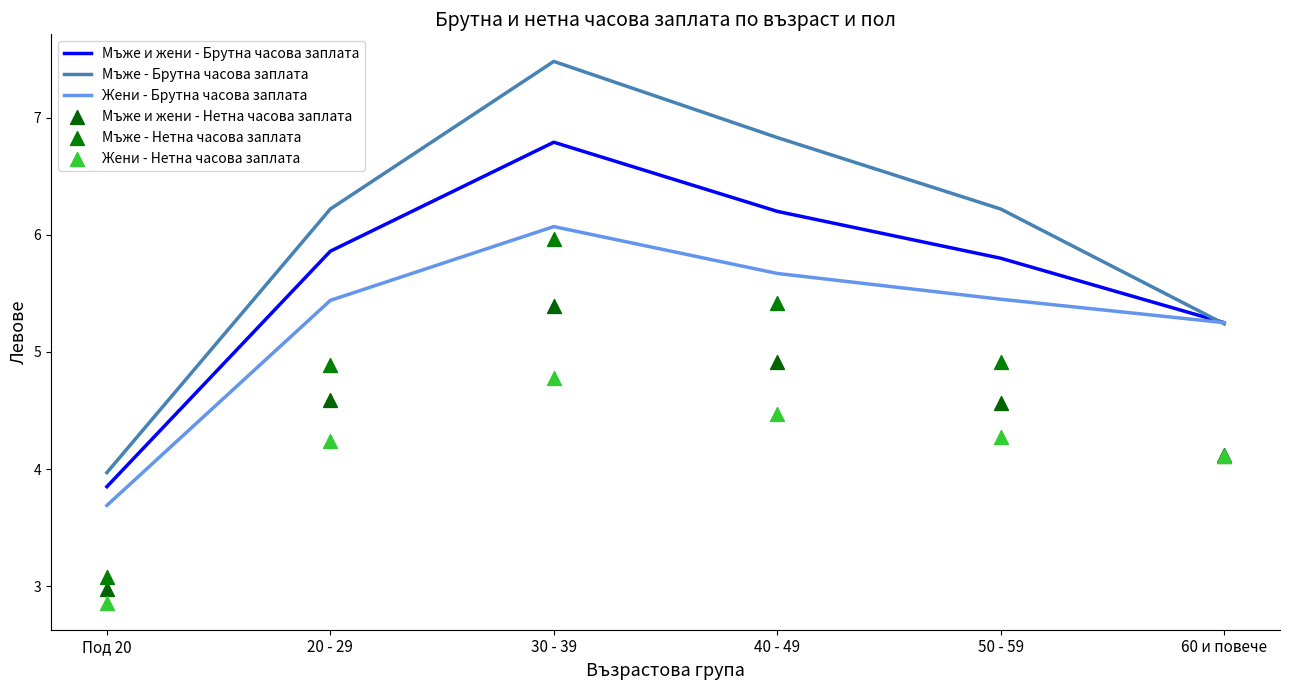

Which series contains the highest Y value?

Мъже - Брутна часова заплата